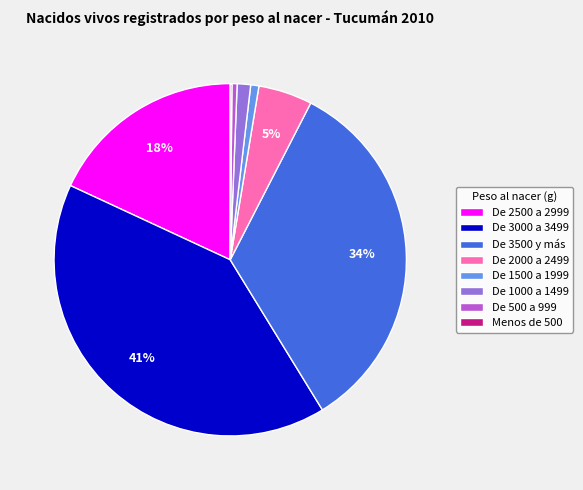

To the nearest percent, what is the difference between the De 3000 a 3499 and De 3500 y más slice percentages?

7%